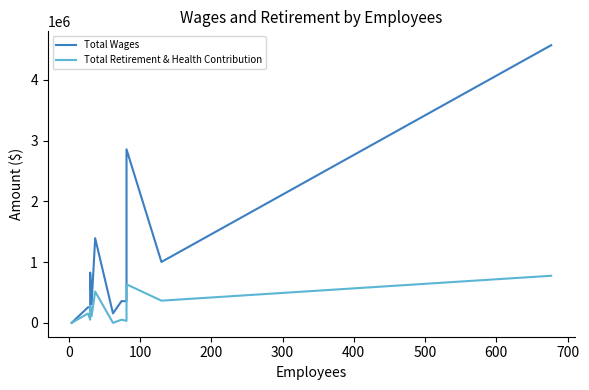

Which series has the largest total across all categories?

Total Wages